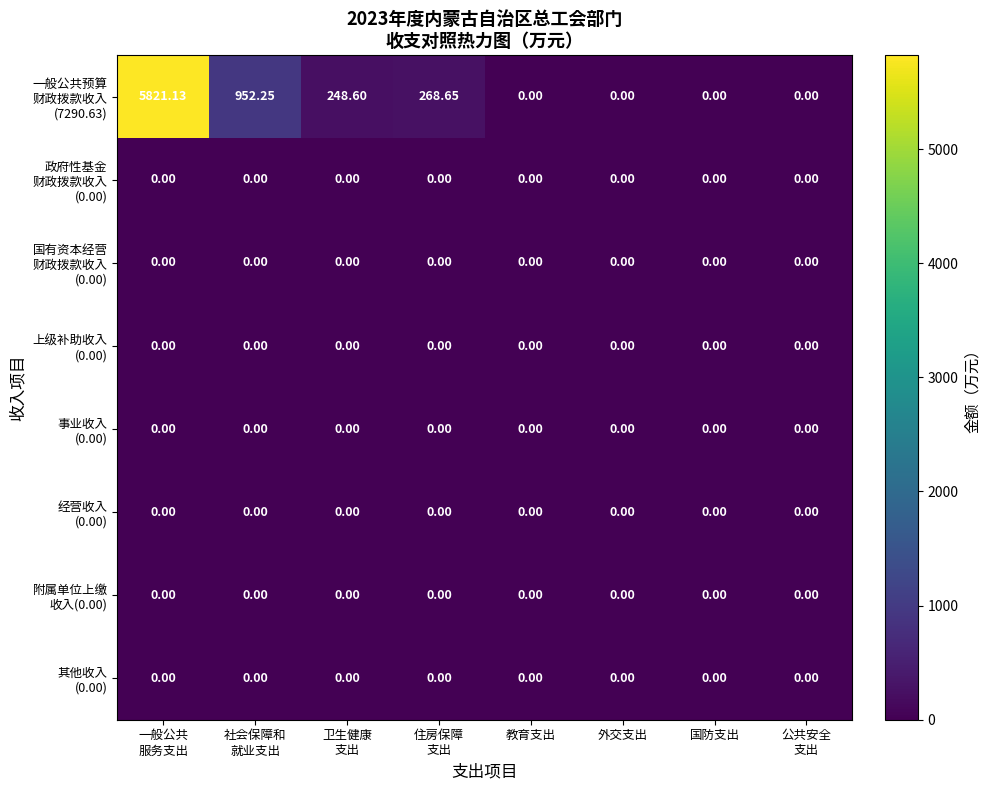

How many categories are shown in the chart?

8